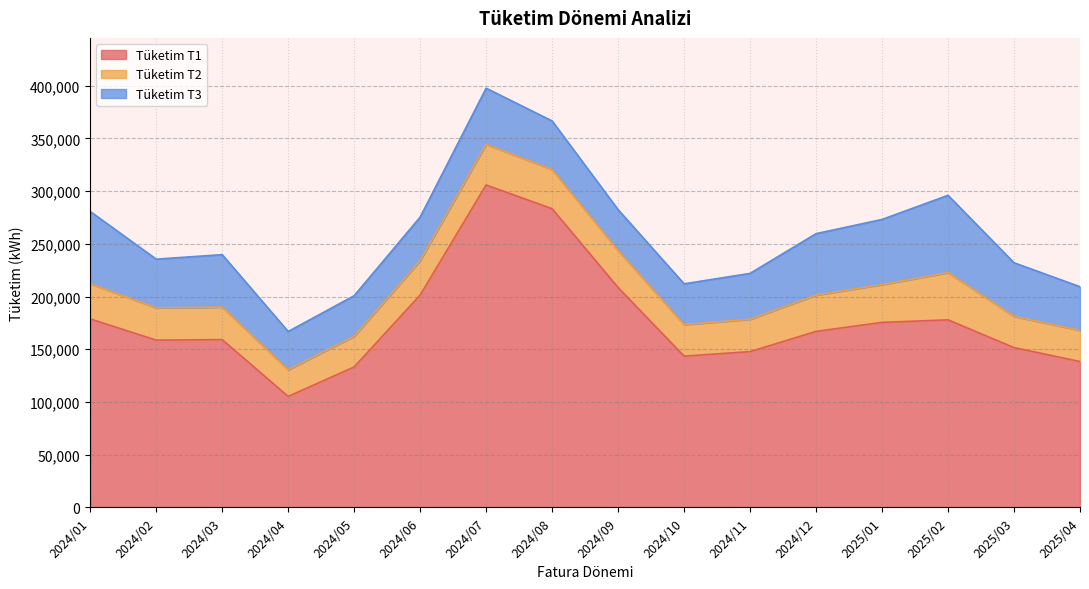

At how many categories does at least one series exceed 229259?

2